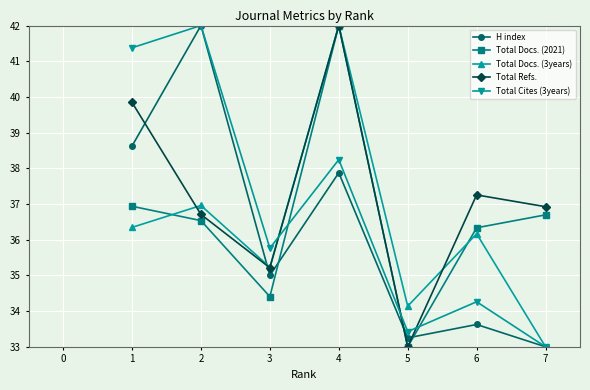

Which series changed the most between 5 and 6?

Total Refs.